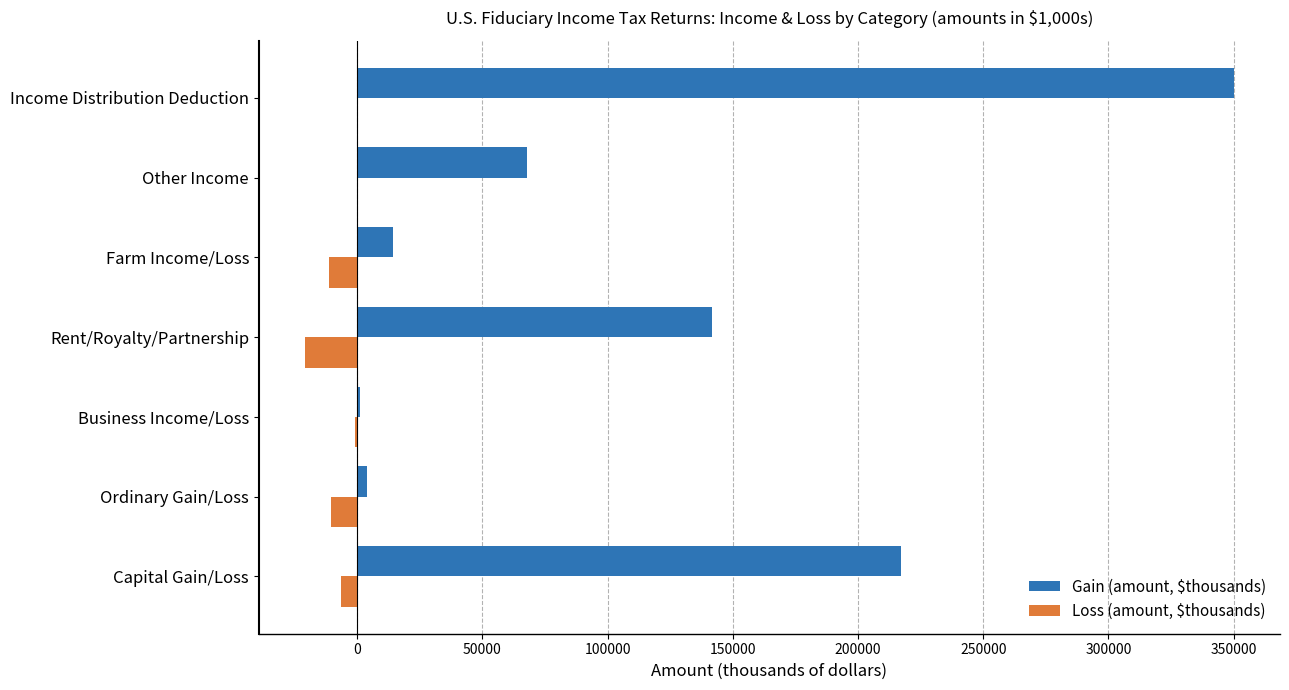

True or false: Gain (amount, $thousands) has a value of 67681 at Other Income.

True